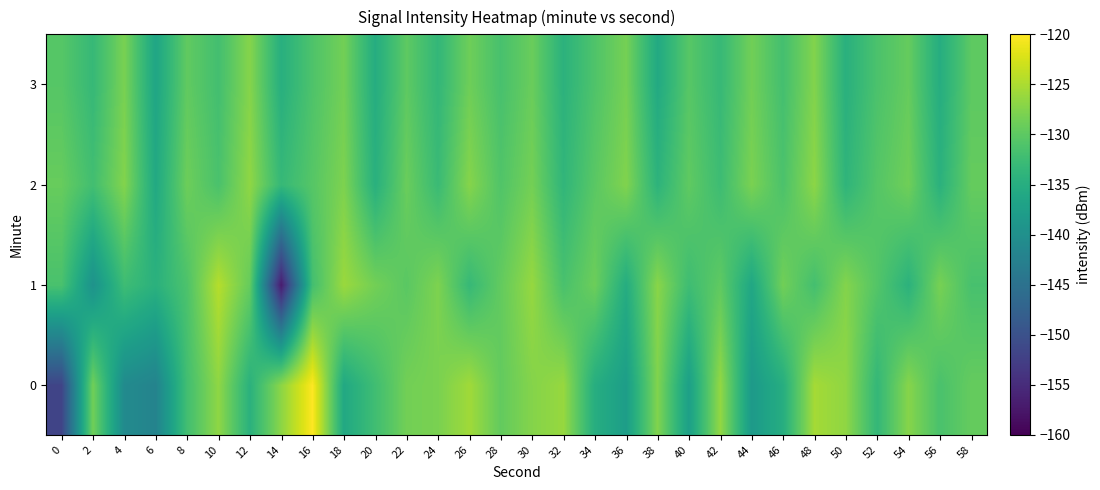

How many data points in 3 are above -131?

14